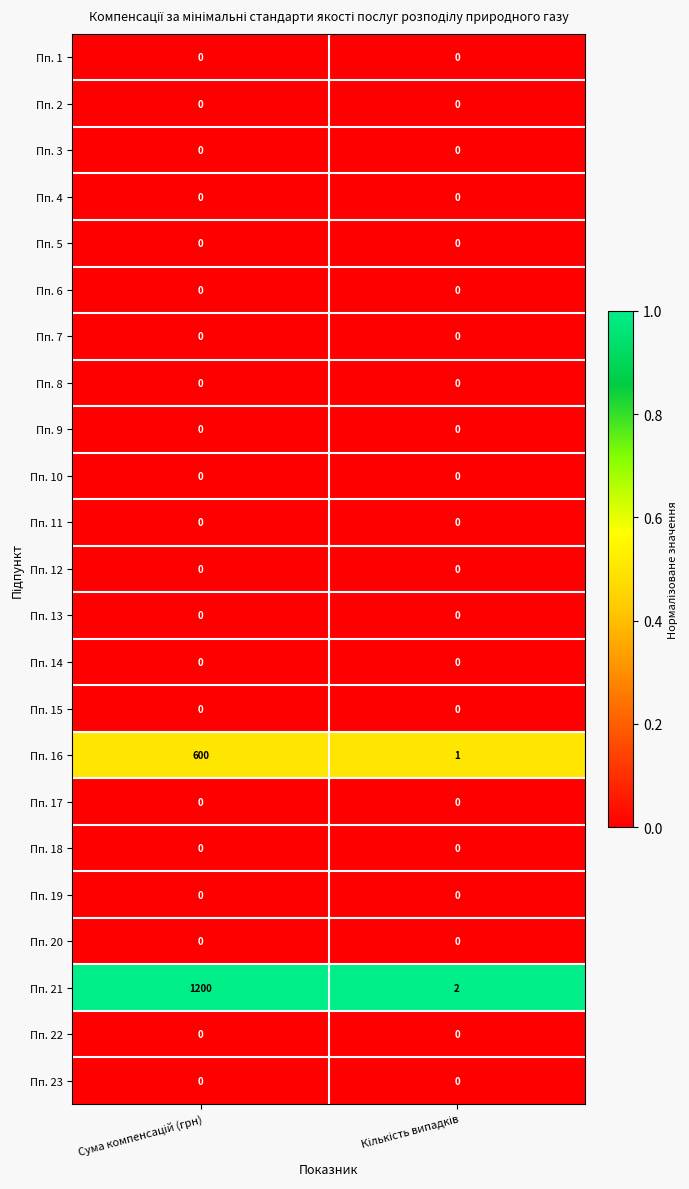

What is the greatest value displayed?

1200